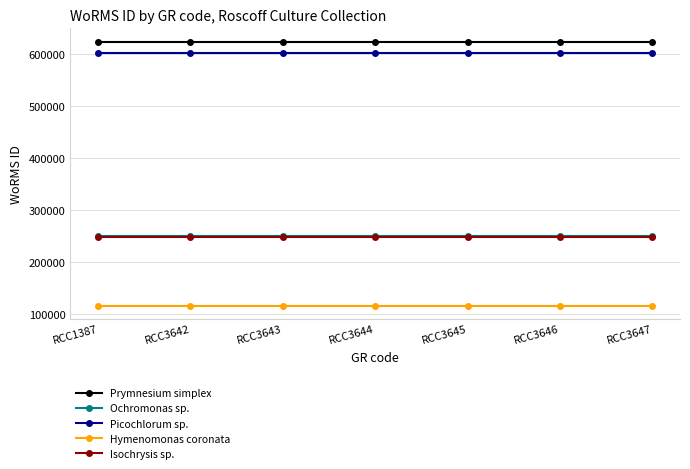

Reading left to right, what are all the values shown in this chart?

Prymnesium simplex: RCC1387=624974	RCC3642=624974	RCC3643=624974	RCC3644=624974	RCC3645=624974	RCC3646=624974	RCC3647=624974
Ochromonas sp.: RCC1387=249725	RCC3642=249725	RCC3643=249725	RCC3644=249725	RCC3645=249725	RCC3646=249725	RCC3647=249725
Picochlorum sp.: RCC1387=603429	RCC3642=603429	RCC3643=603429	RCC3644=603429	RCC3645=603429	RCC3646=603429	RCC3647=603429
Hymenomonas coronata: RCC1387=115087	RCC3642=115087	RCC3643=115087	RCC3644=115087	RCC3645=115087	RCC3646=115087	RCC3647=115087
Isochrysis sp.: RCC1387=248124	RCC3642=248124	RCC3643=248124	RCC3644=248124	RCC3645=248124	RCC3646=248124	RCC3647=248124